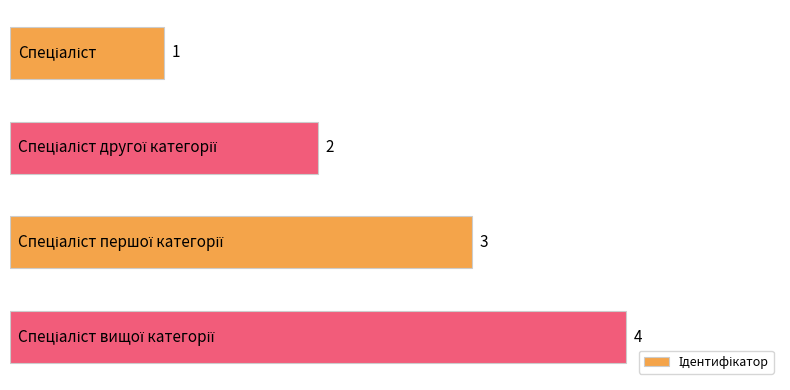

Count the values in the range 2 to 4.

3